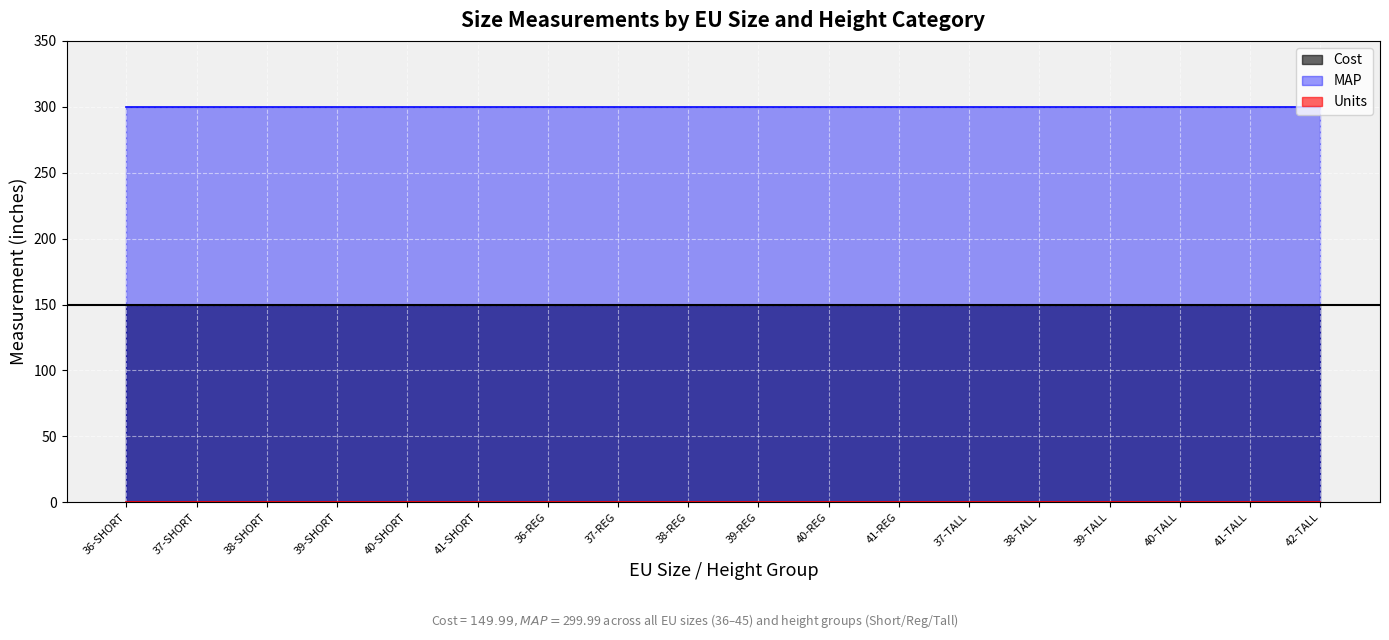

True or false: Cost has more than 1 interior local peaks.

False